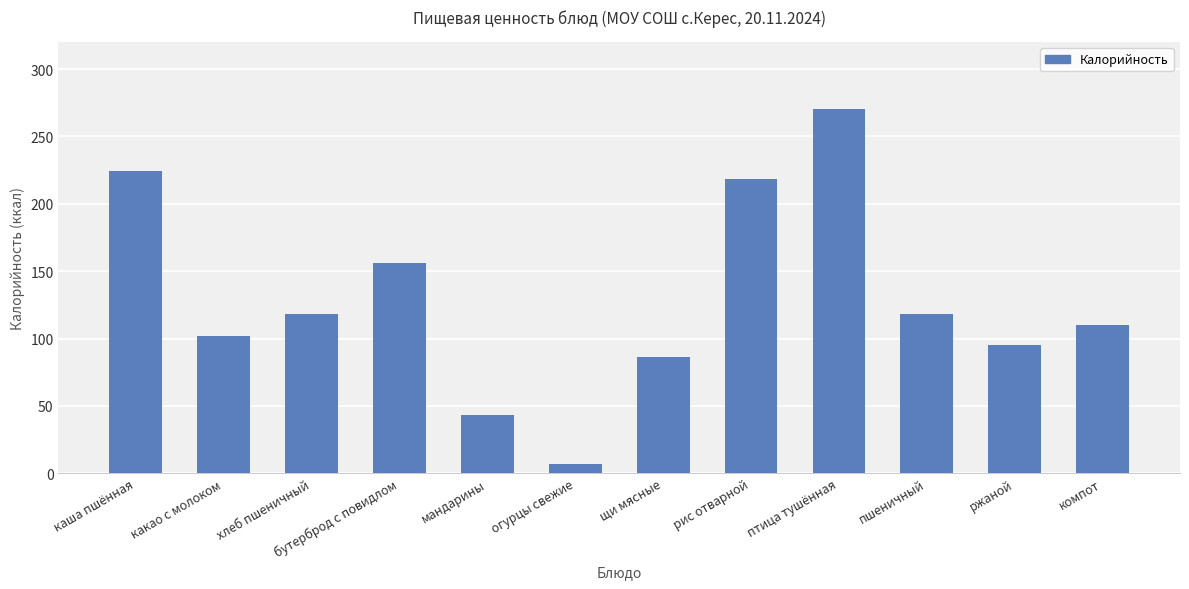

True or false: the data shows 224.0 at каша пшённая.

True